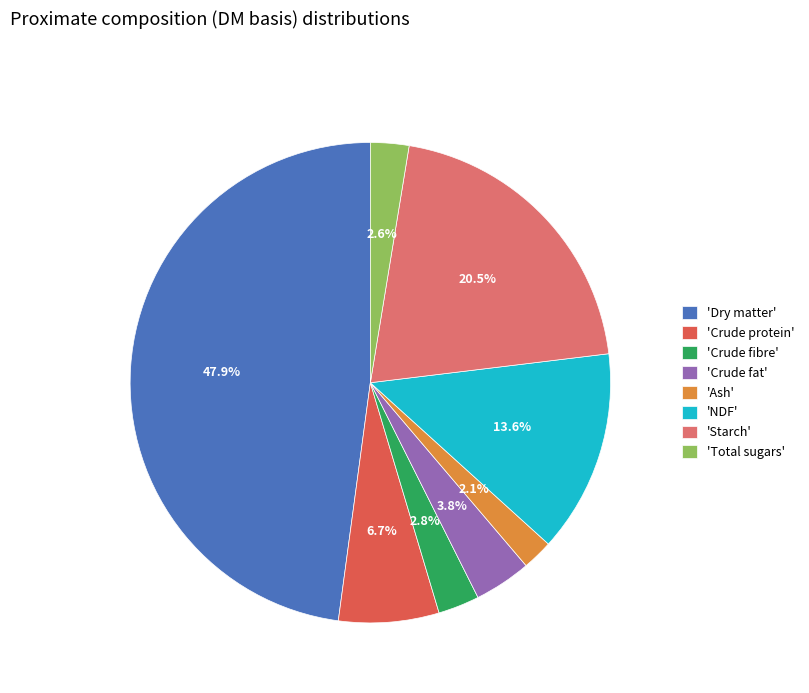

Between 'Crude fibre' and 'NDF', which is larger?

'NDF'